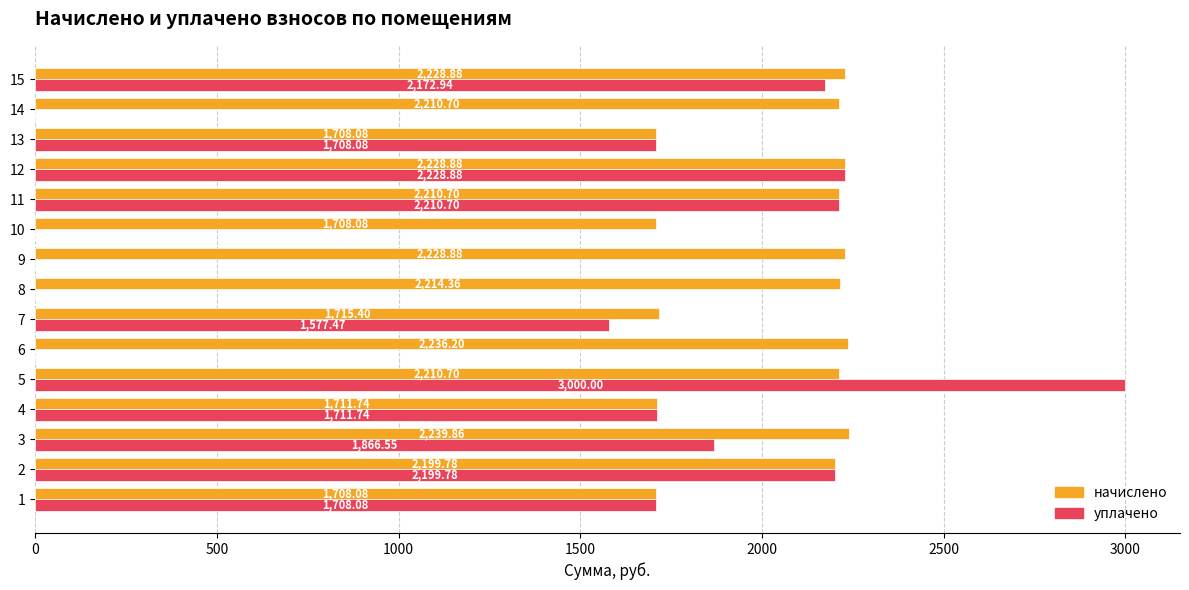

Which series has the largest total across all categories?

начислено